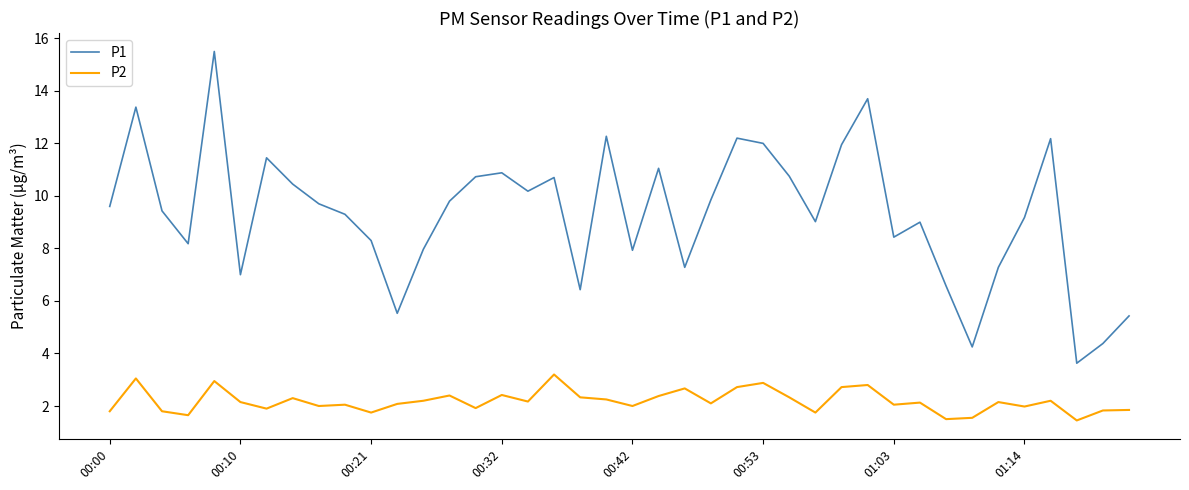

What is the difference between the maximum and minimum values in the P1 series?

11.9